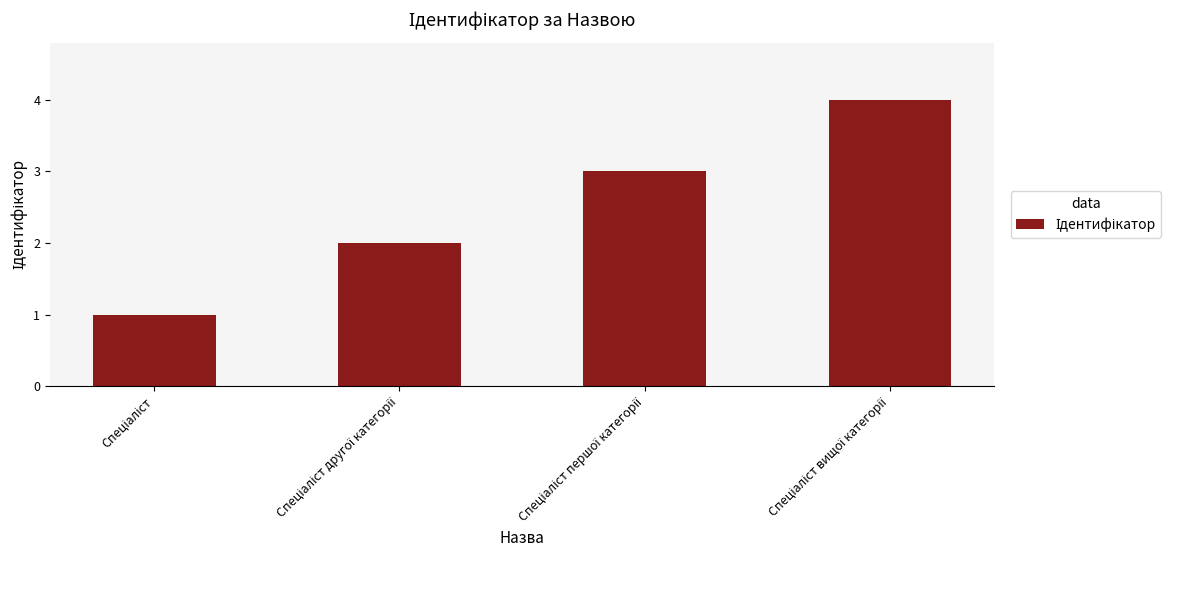

What is the sum of all values?

10